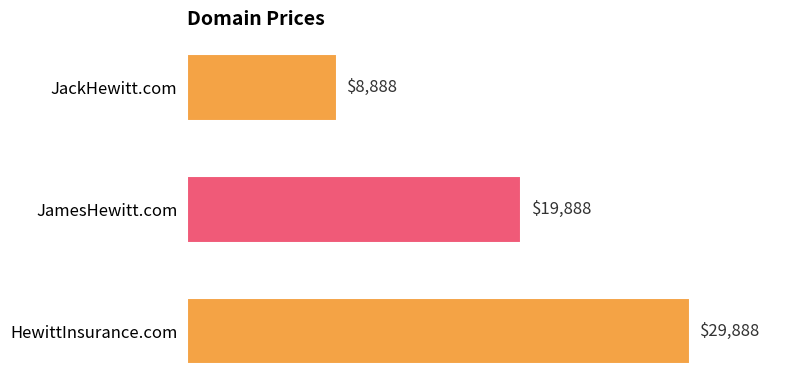

What is the sum of all values?

58664